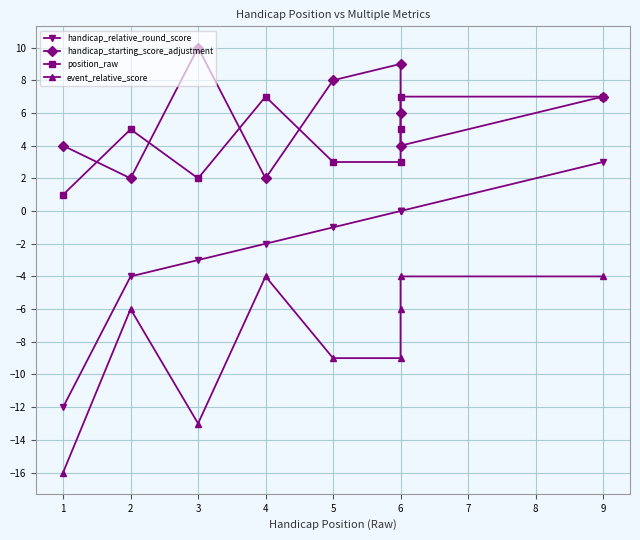

List the series in order of their peak value, highest first.

handicap_starting_score_adjustment, position_raw, handicap_relative_round_score, event_relative_score